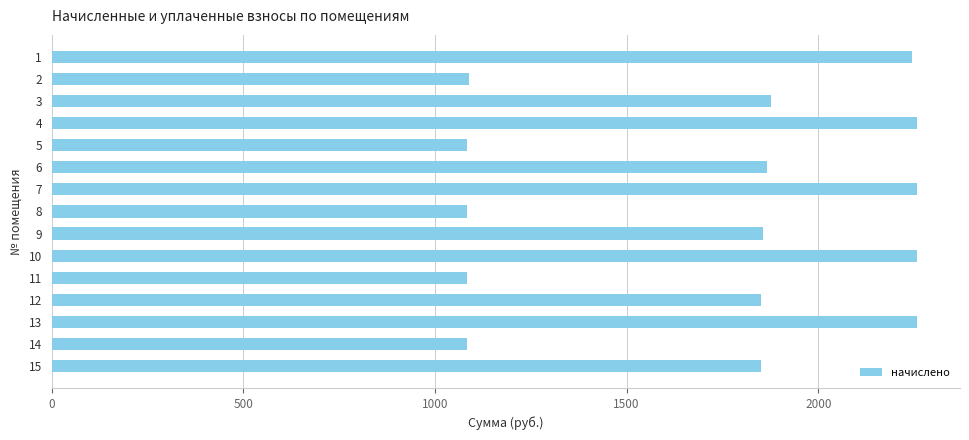

How many data points are above 1854?

8